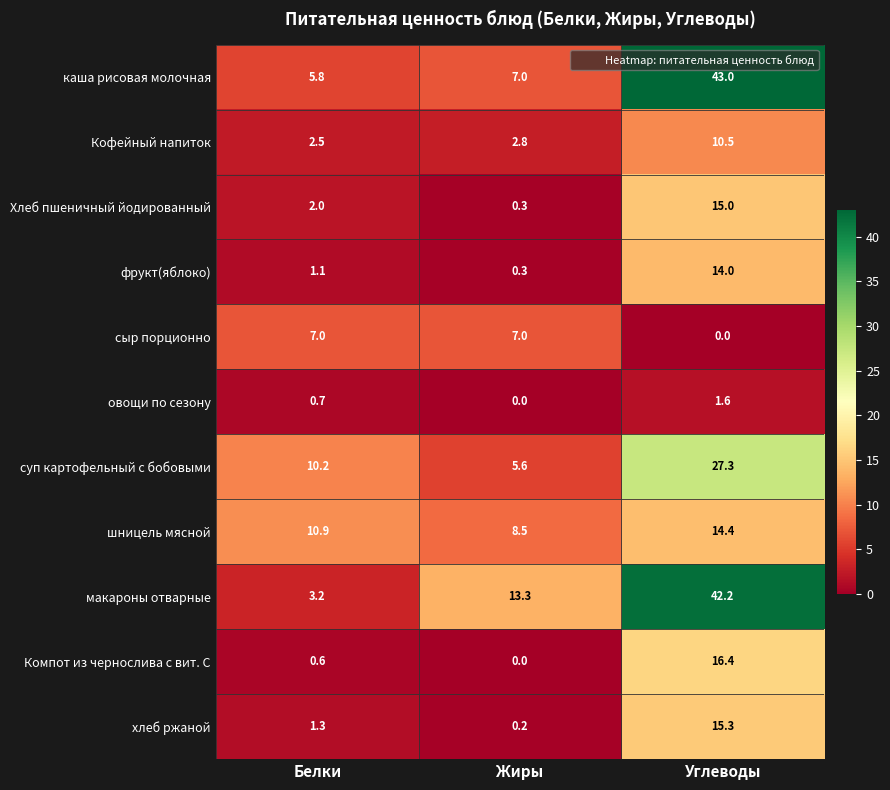

What value does the фрукт(яблоко) series have at Углеводы?

14.0